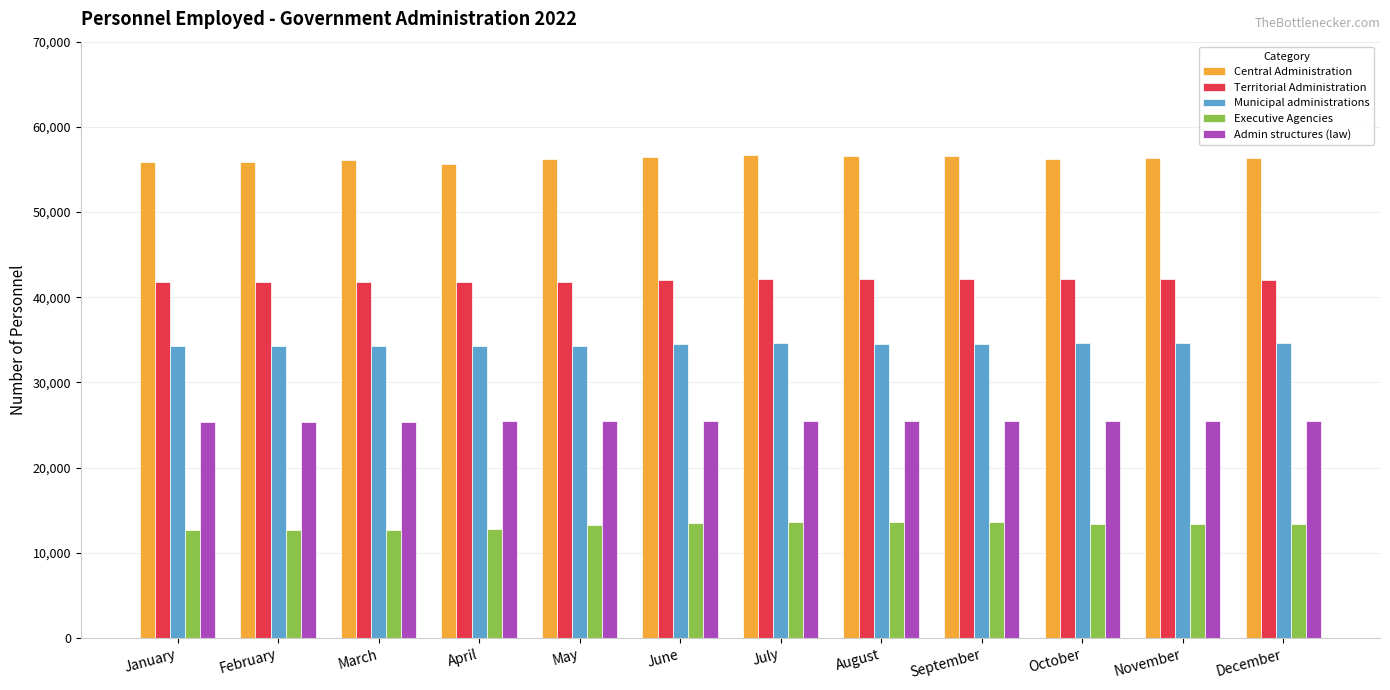

What is the difference between the maximum and minimum values in the Executive Agencies series?

949